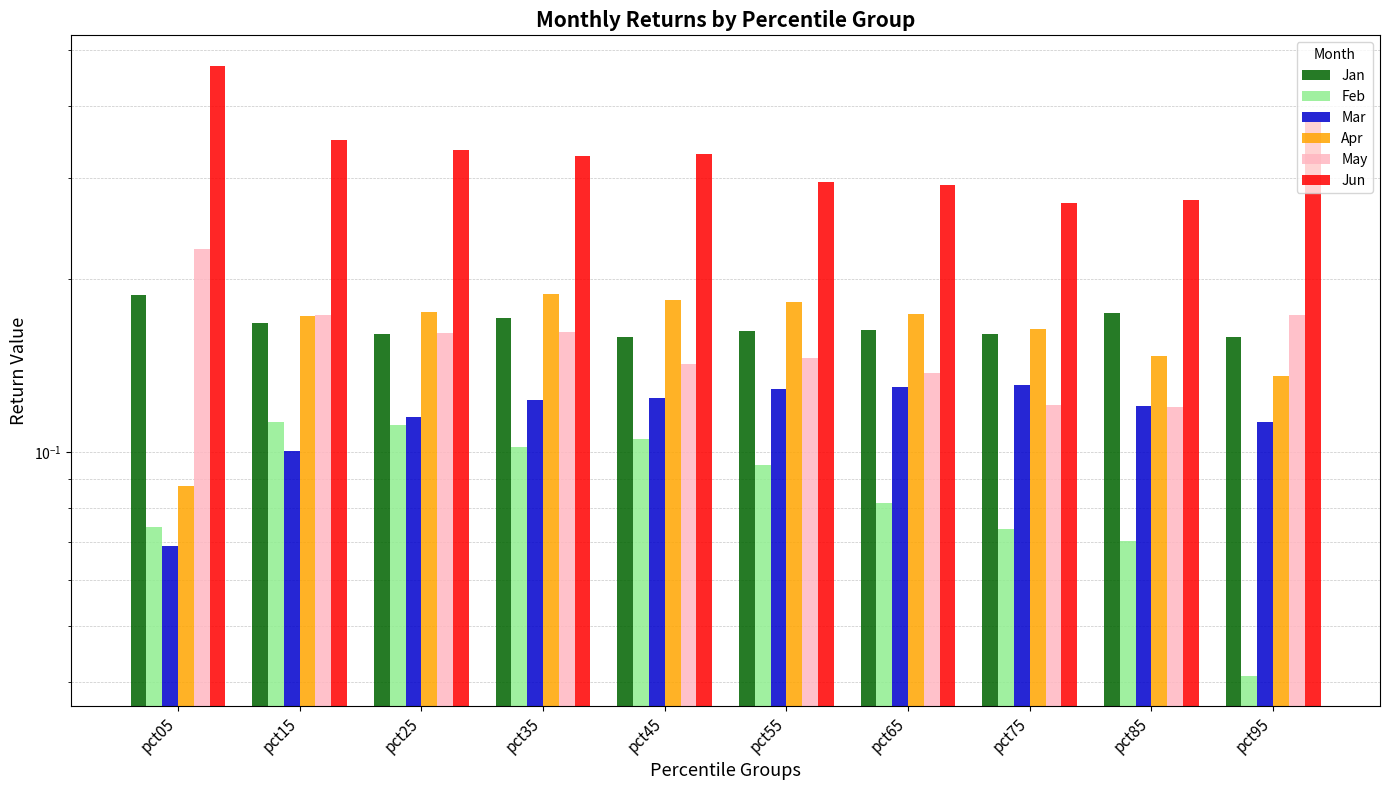

At which category is the sum across all series the highest?

pct05